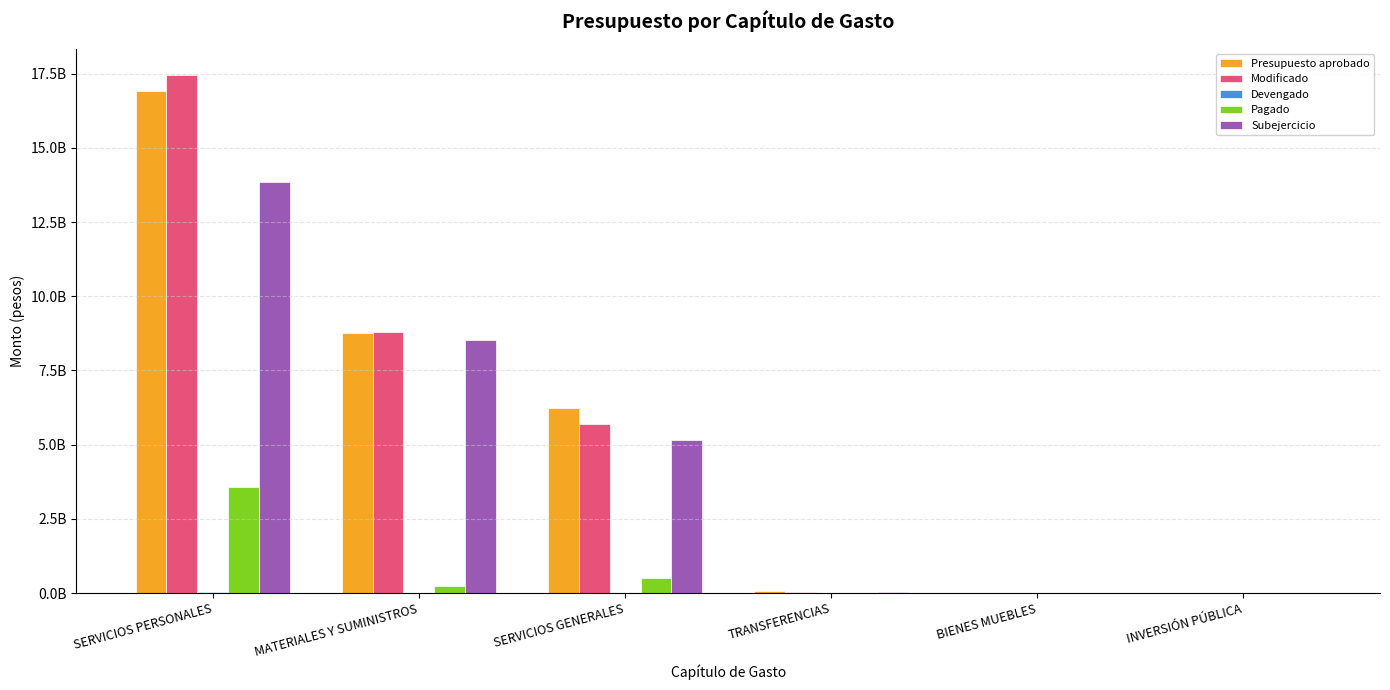

The value of Presupuesto aprobado at SERVICIOS PERSONALES is 29728661364.2. True or false?

False